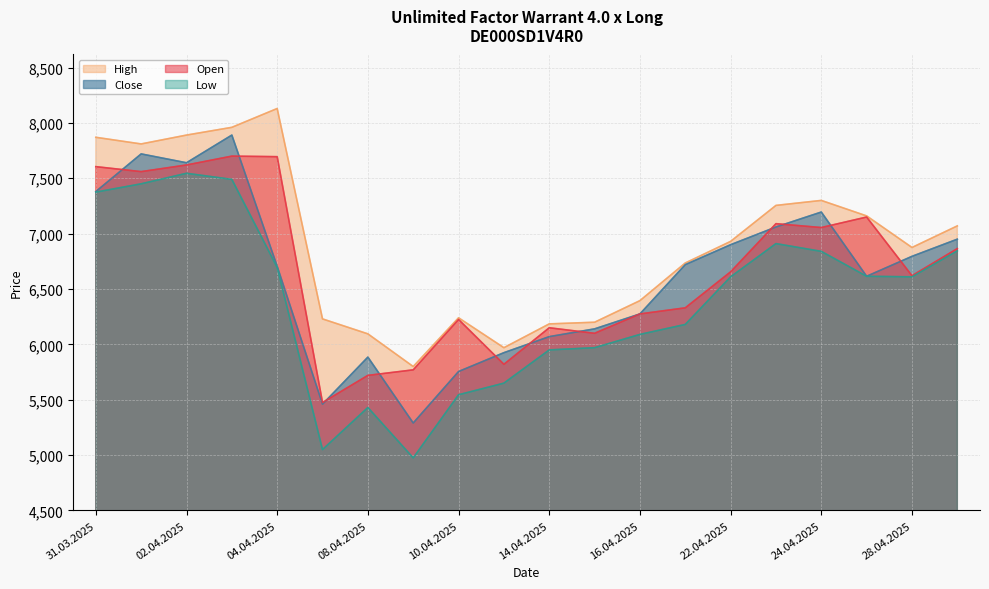

The Low series shows 10431 at 01.04.2025. True or false?

False